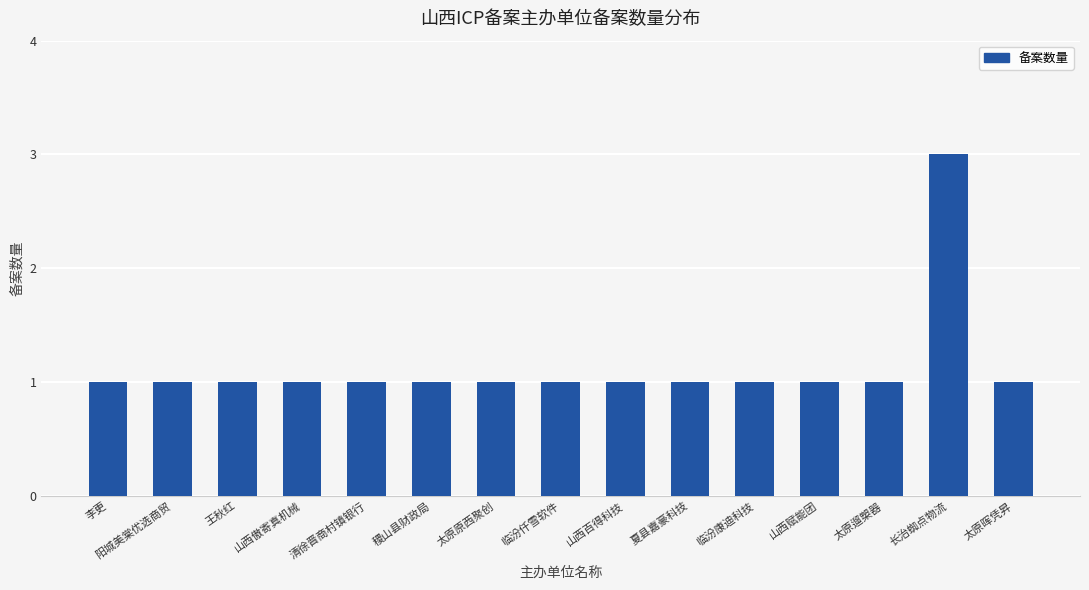

What position from the right is 王秋红?

13